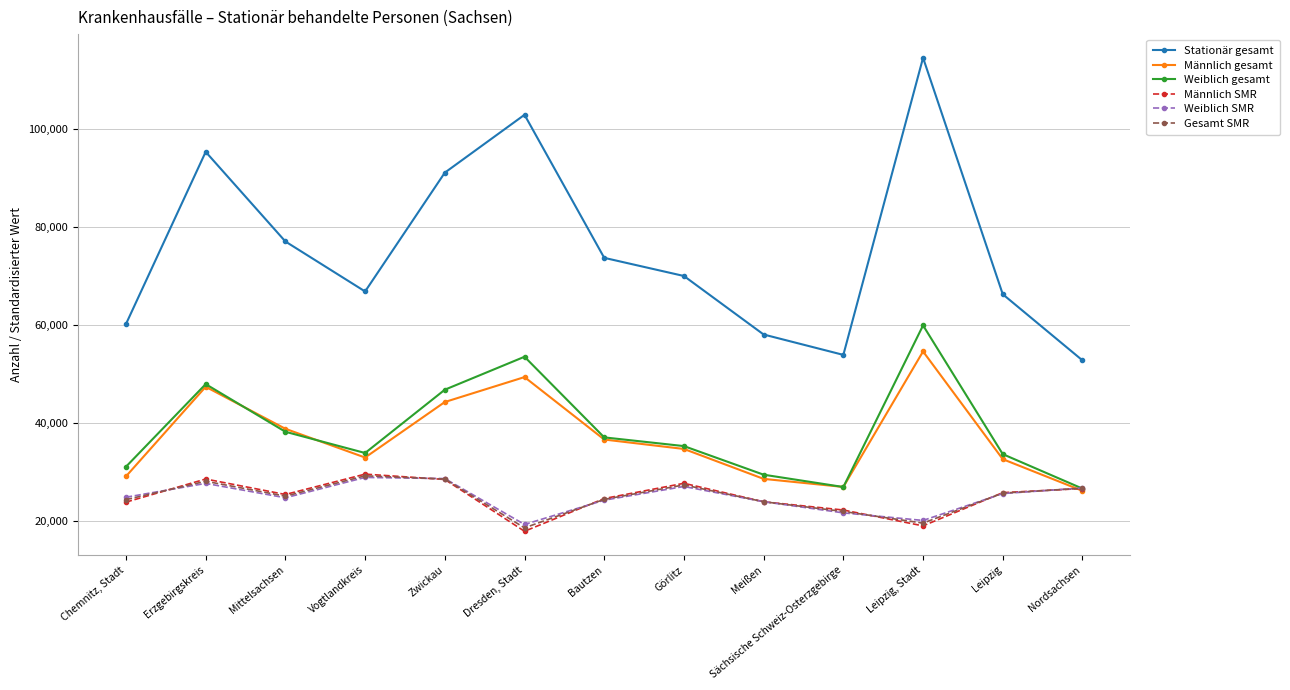

Rank the categories by Männlich gesamt value from lowest to highest.

Nordsachsen, Sächsische Schweiz-Osterzgebirge, Meißen, Chemnitz, Stadt, Leipzig, Vogtlandkreis, Görlitz, Bautzen, Mittelsachsen, Zwickau, Erzgebirgskreis, Dresden, Stadt, Leipzig, Stadt